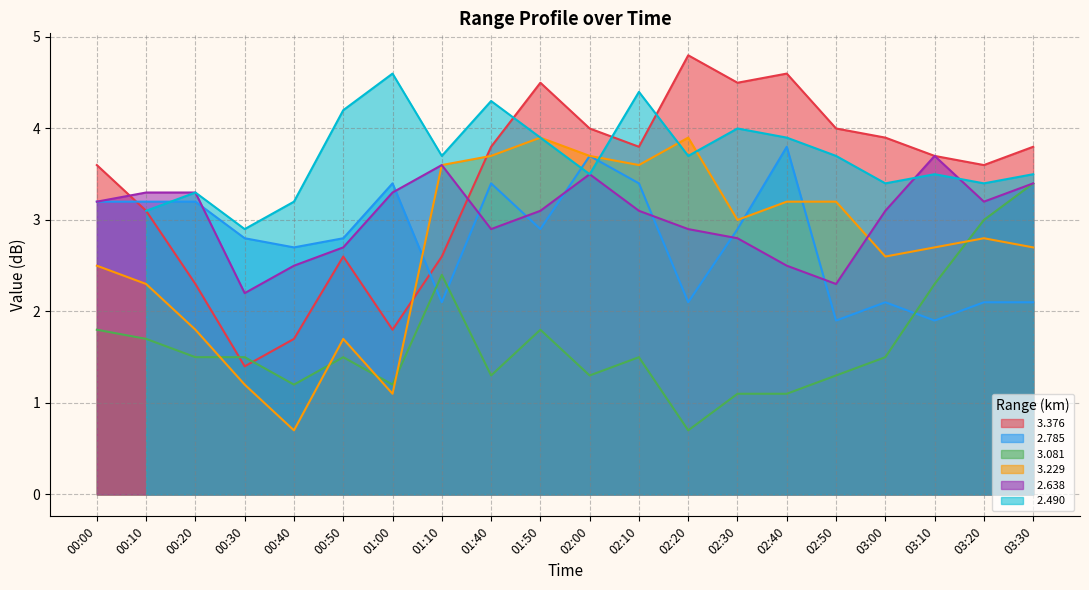

True or false:   3.376 has a value of 1.5 at 00:10.

False